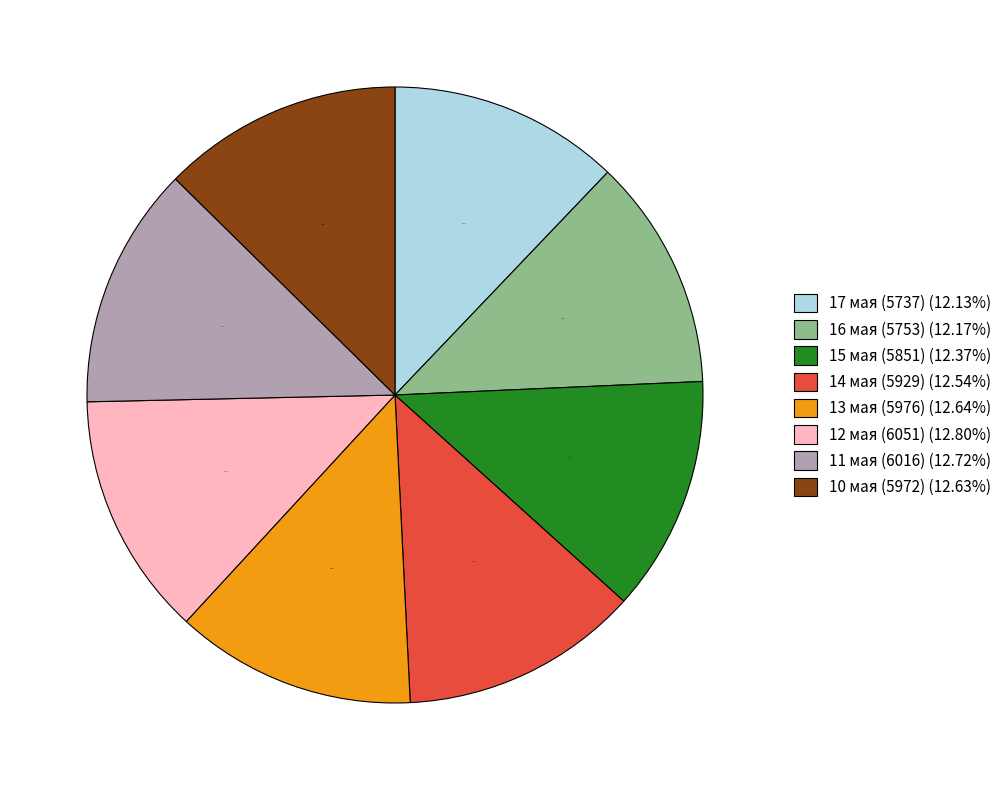

Does any single category account for the majority?

No